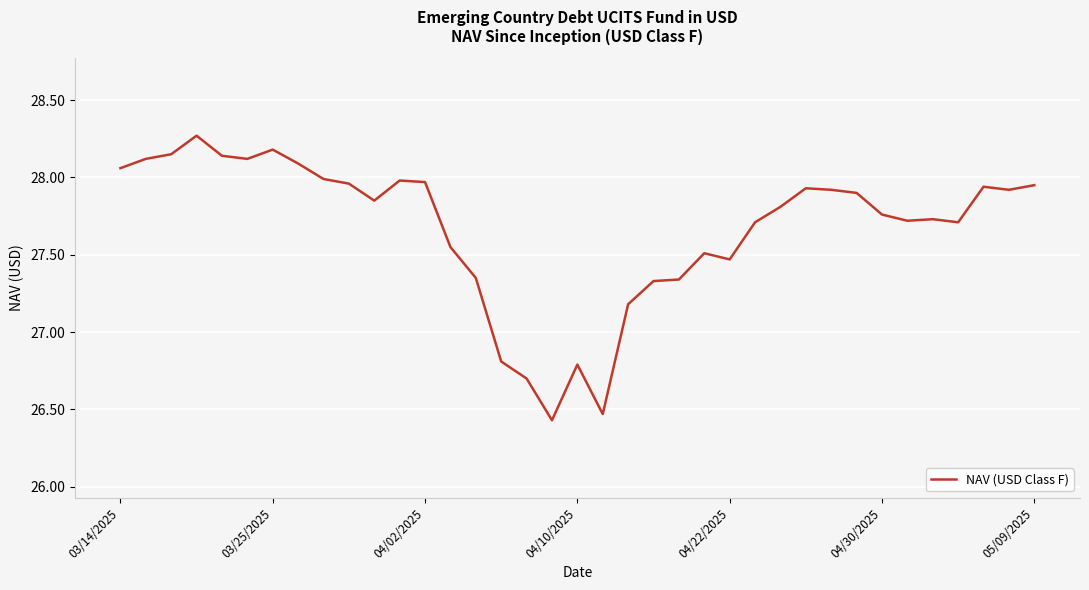

How many lines are shown in the chart?

1